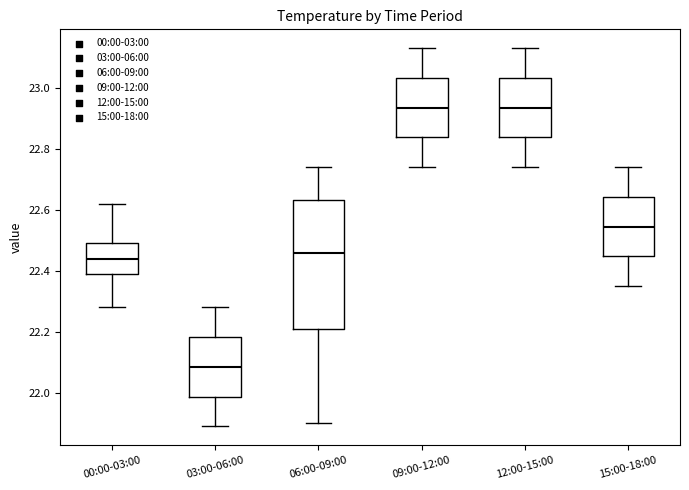

Reading left to right, read every box against the y-axis: the position of its median line, the range the box covers, and the ends of its whiskers. The values are not printed on the chart, so give them approximately, as read against the axis.

00:00-03:00: median 22.44, box 22.40 to 22.50, whiskers 22.28 to 22.62
03:00-06:00: median 22.08, box 21.98 to 22.18, whiskers 21.90 to 22.28
06:00-09:00: median 22.46, box 22.22 to 22.64, whiskers 21.90 to 22.74
09:00-12:00: median 22.94, box 22.84 to 23.04, whiskers 22.74 to 23.14
12:00-15:00: median 22.94, box 22.84 to 23.04, whiskers 22.74 to 23.14
15:00-18:00: median 22.54, box 22.44 to 22.64, whiskers 22.36 to 22.74